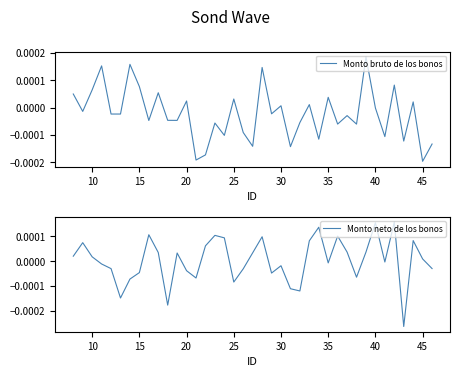

In Monto bruto de los bonos, how many points are higher than both neighbors (excluding endpoints)?

14